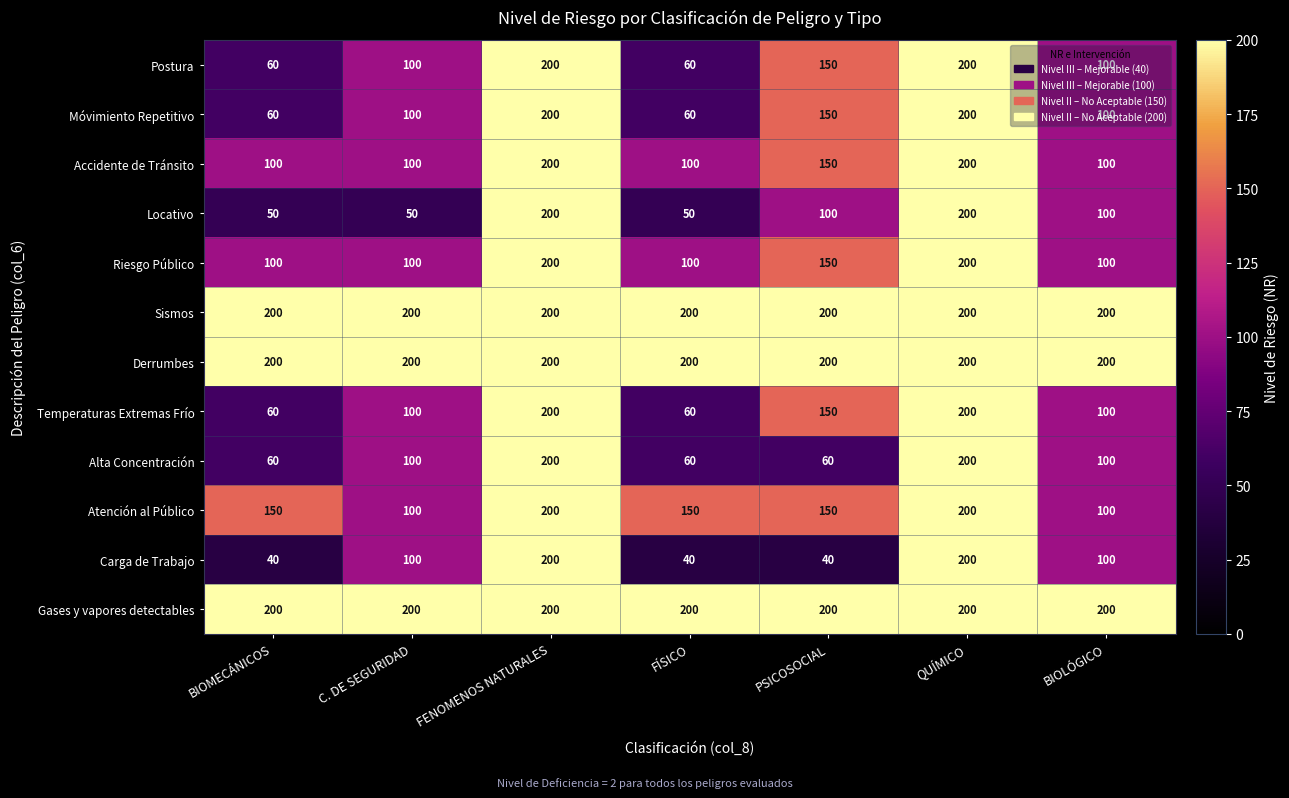

Count the number of data series in this chart.

12